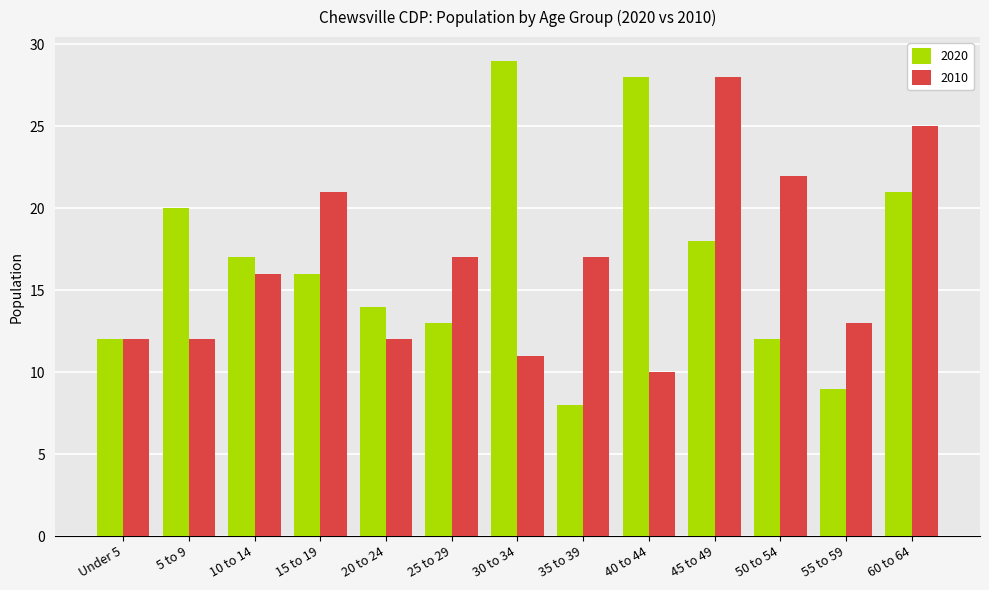

What are all the series names shown in the legend?

2020, 2010